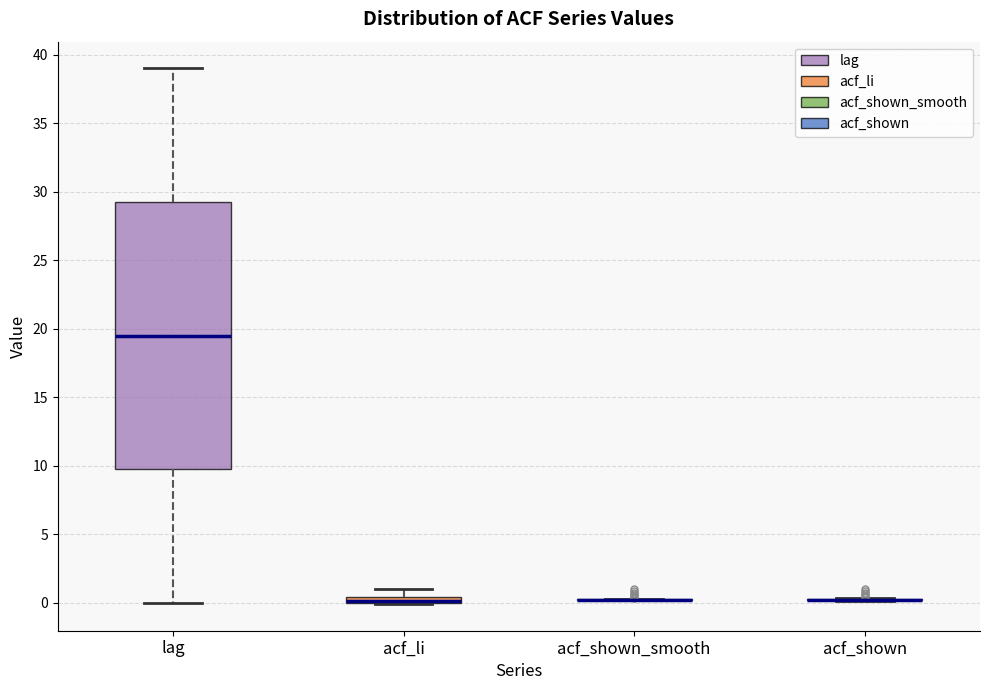

Where is the upper edge of the box for acf_li on the y-axis? The values are not printed on the chart, so give them approximately, as read against the axis.

0.5